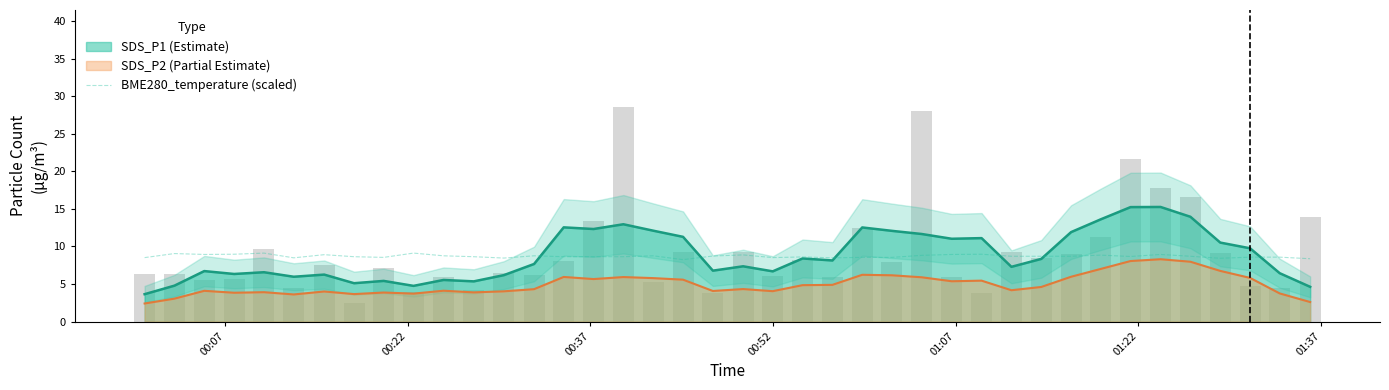

True or false: SDS_P2 (Partial Estimate) and SDS_P1 (Estimate) cross at least once.

False